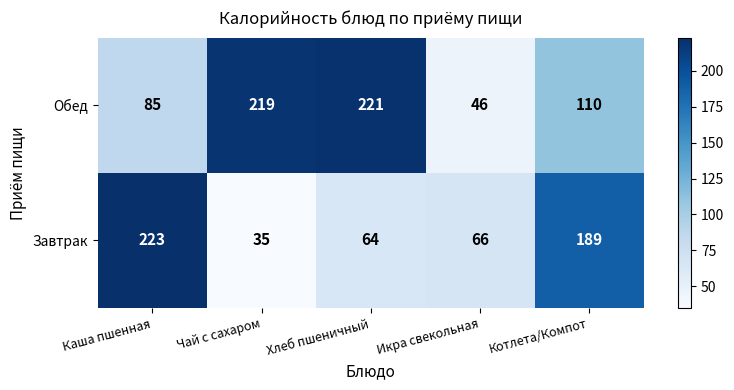

The value of Обед at Котлета/Компот is 151. True or false?

False